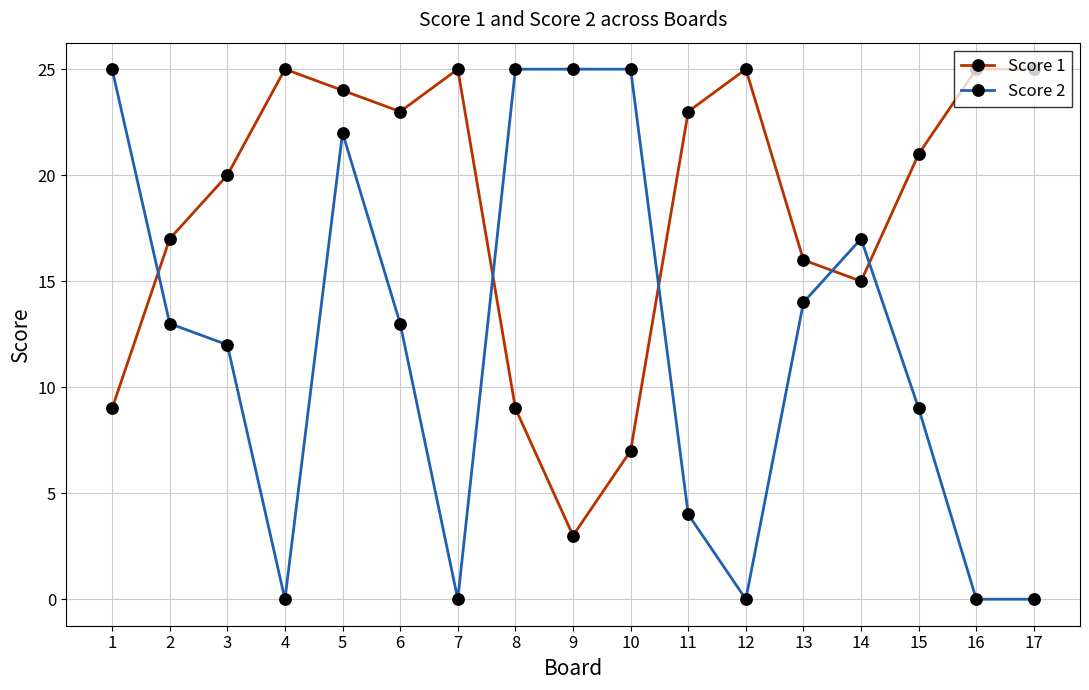

List the series in order of their overall mean, lowest first.

Score 2, Score 1